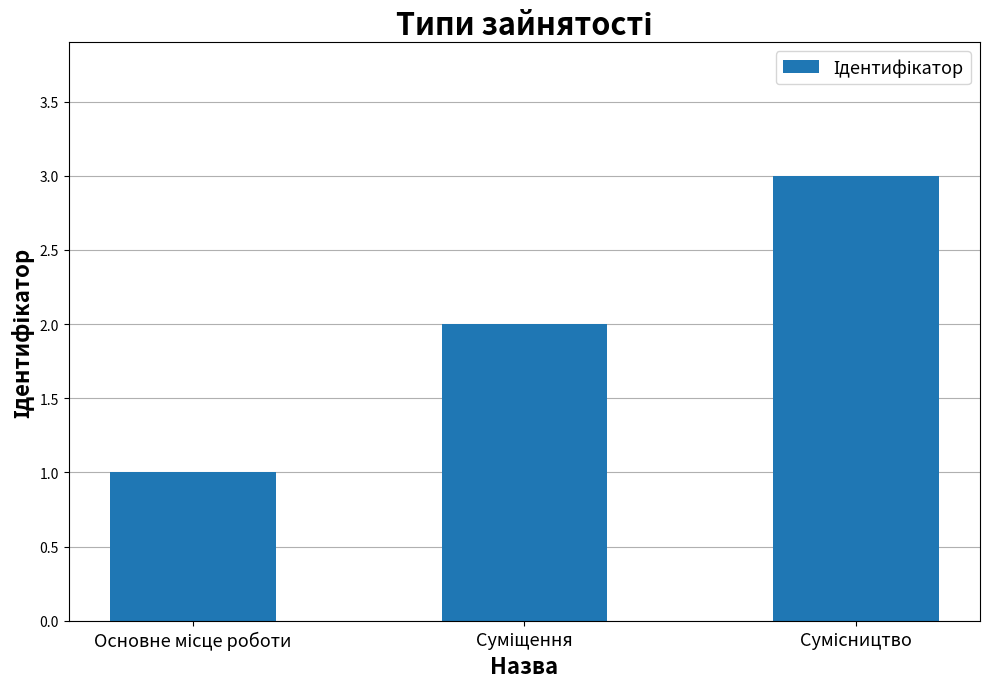

What is the greatest value displayed?

3